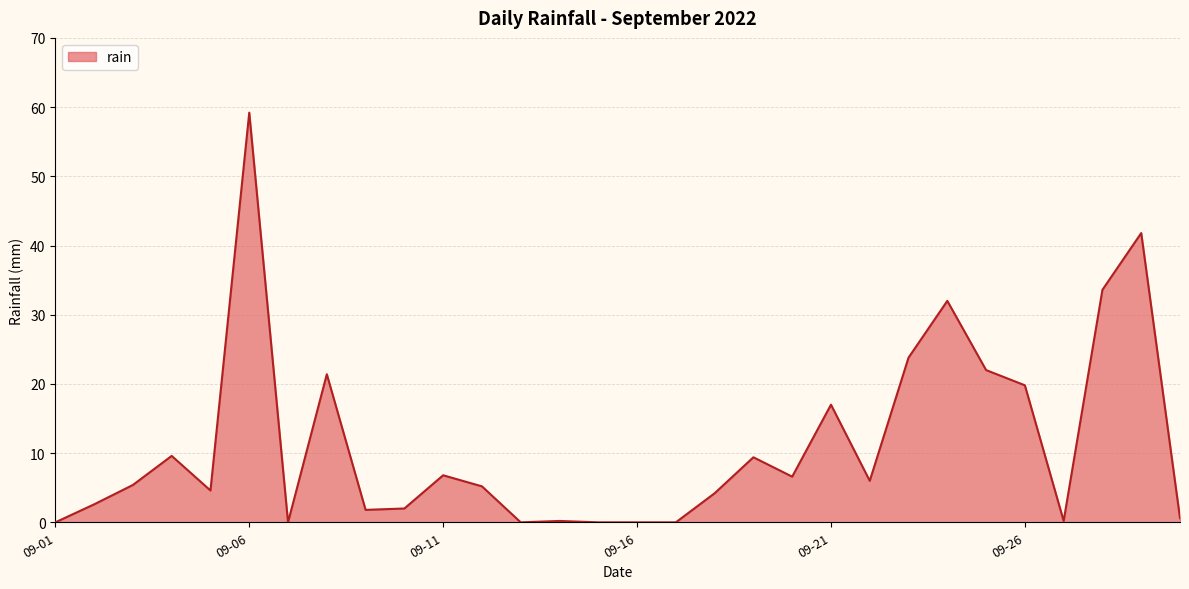

What is the difference between the maximum and minimum values?

59.2